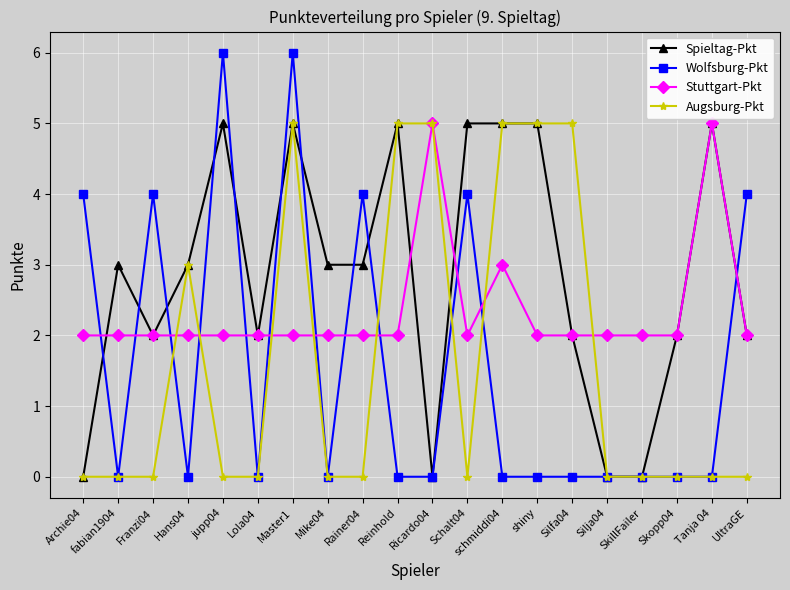

At which category is the sum across all series the highest?

Master1